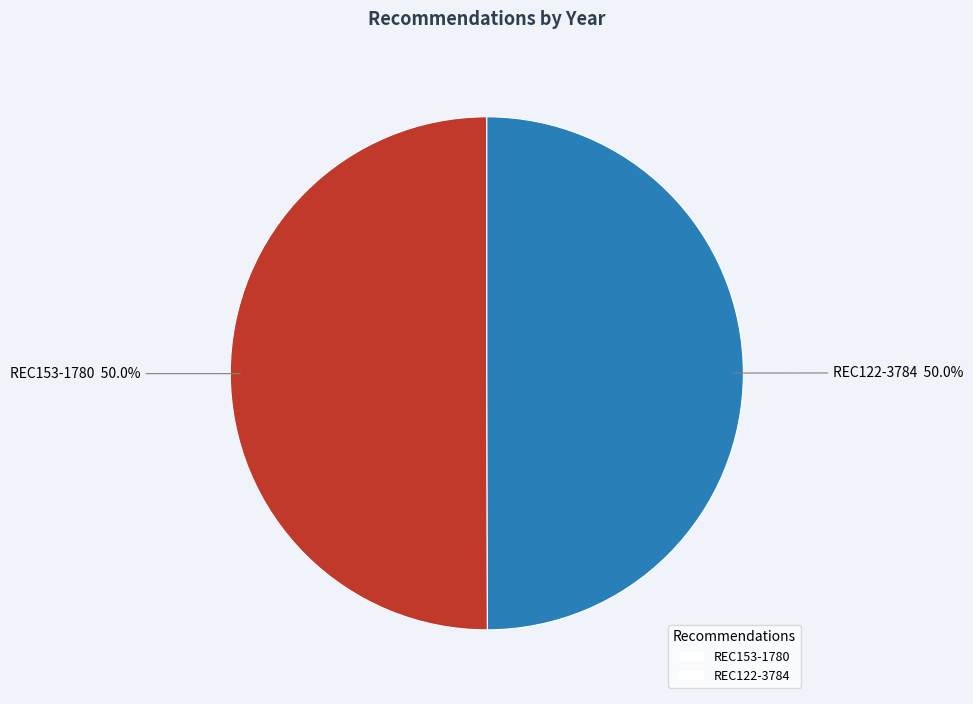

Combined, do REC122-3784 and REC153-1780 account for over 50%?

Yes